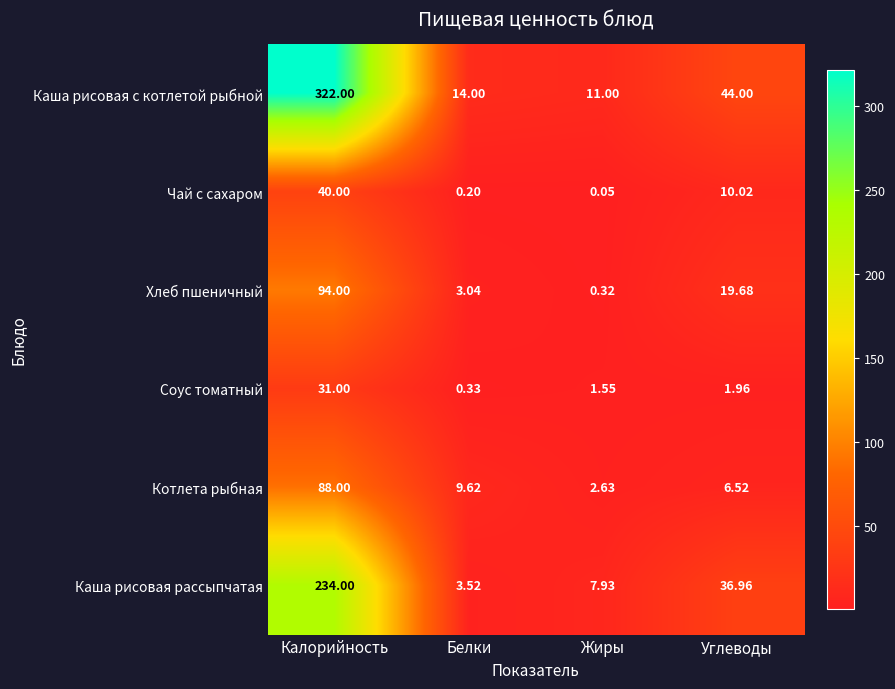

Which series has the widest spread of values?

Каша рисовая с котлетой рыбной